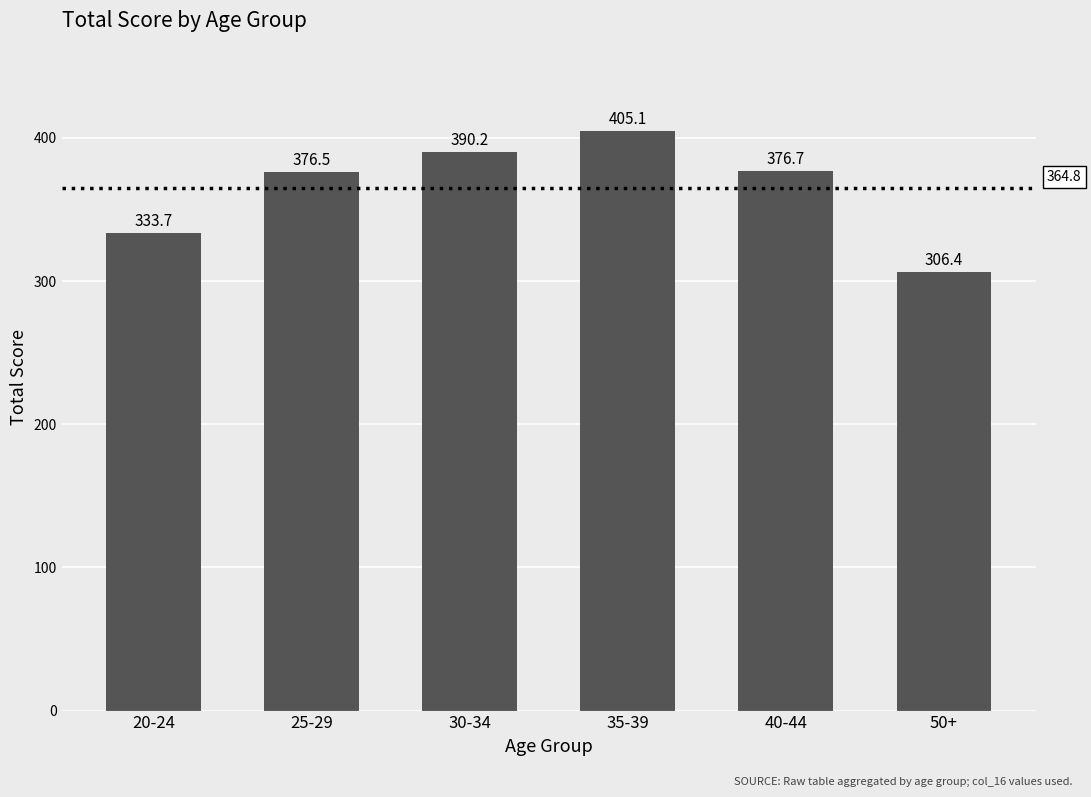

What is the minimum value shown in the chart?

306.4